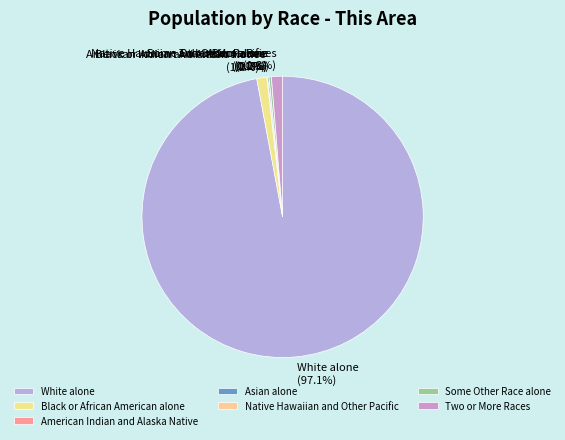

Which category has the biggest portion of the pie?

White alone